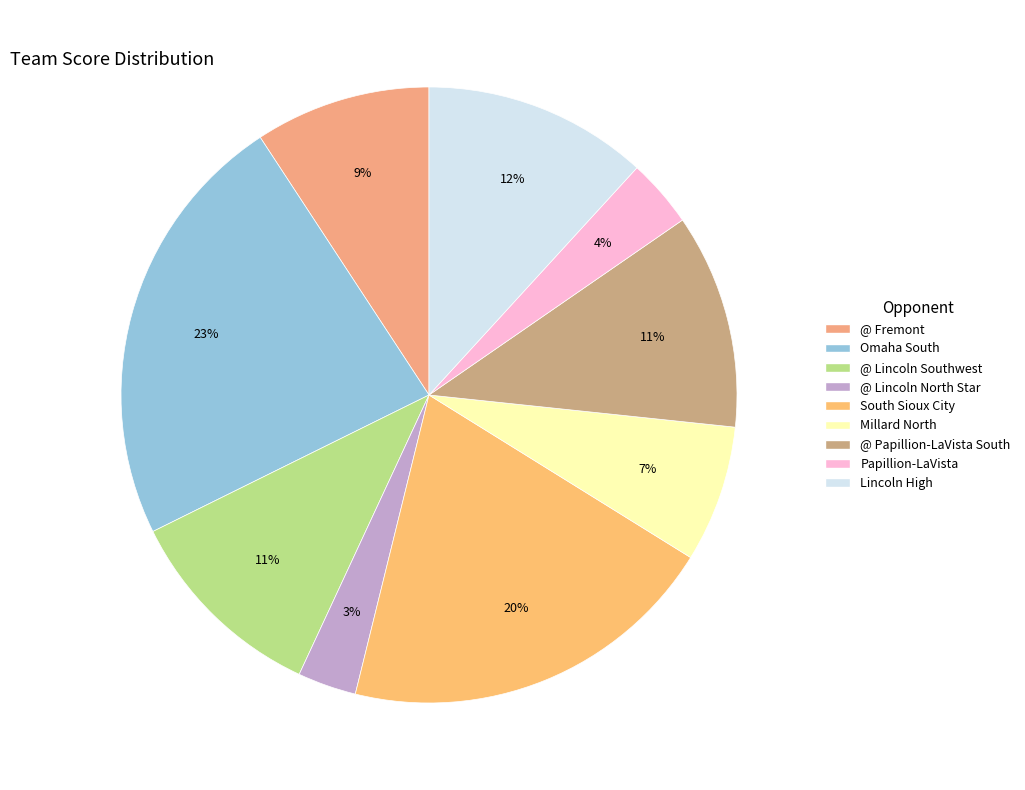

Does Millard North represent more than half of the total?

No